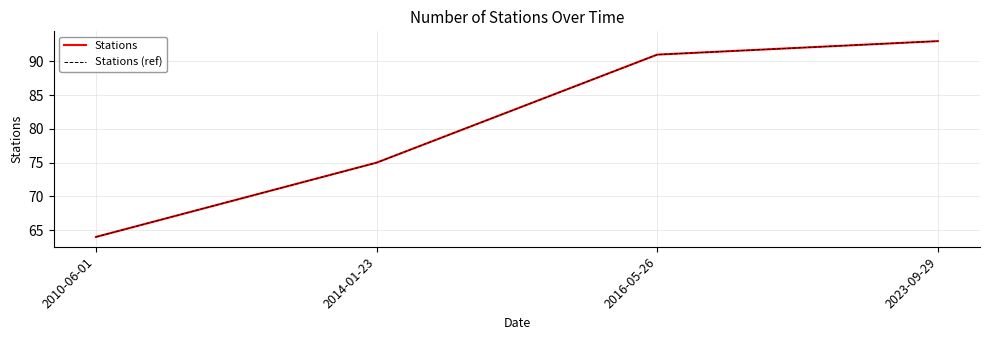

Does the chart have visible grid lines?

Yes